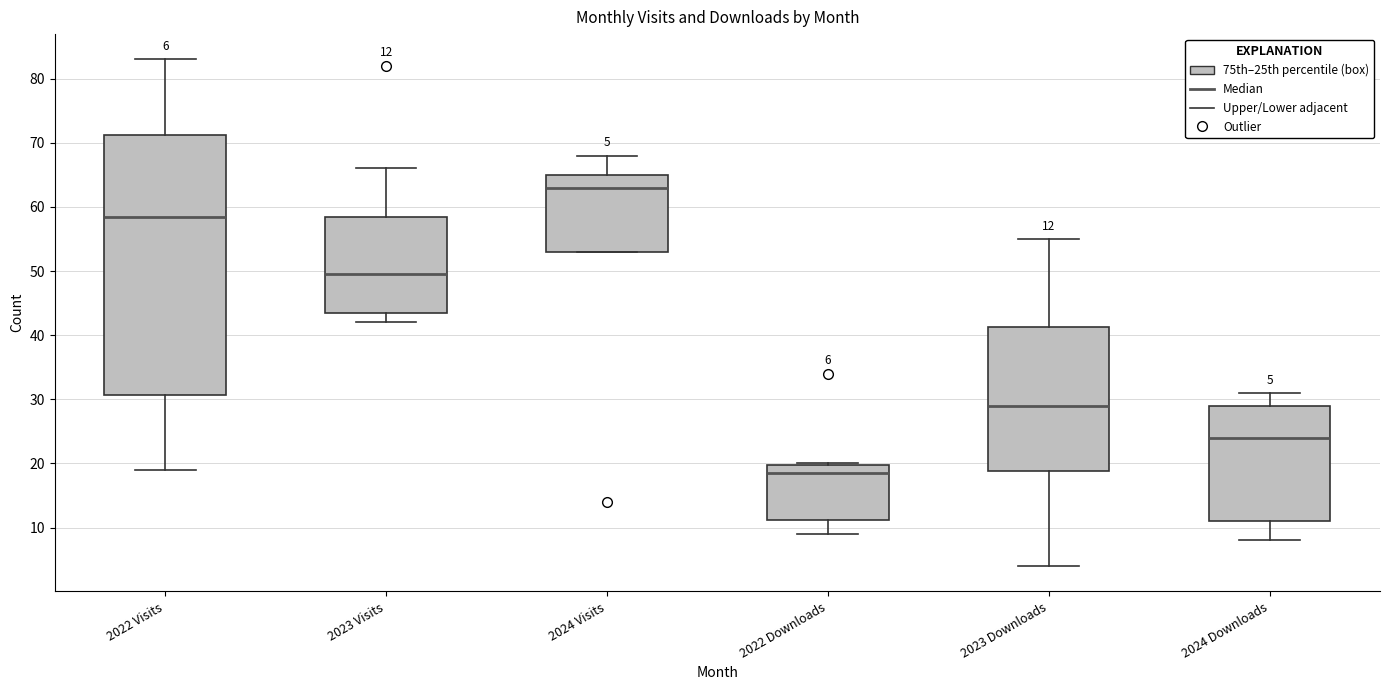

Which box is the tallest, from its lower edge to its upper edge?

2022 Visits